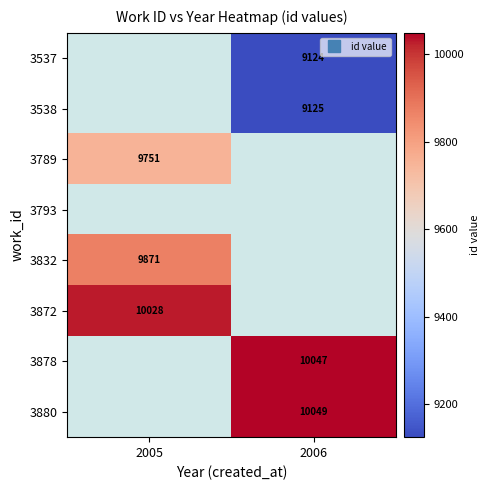

Which category has the highest value in the 3789 series?

2005